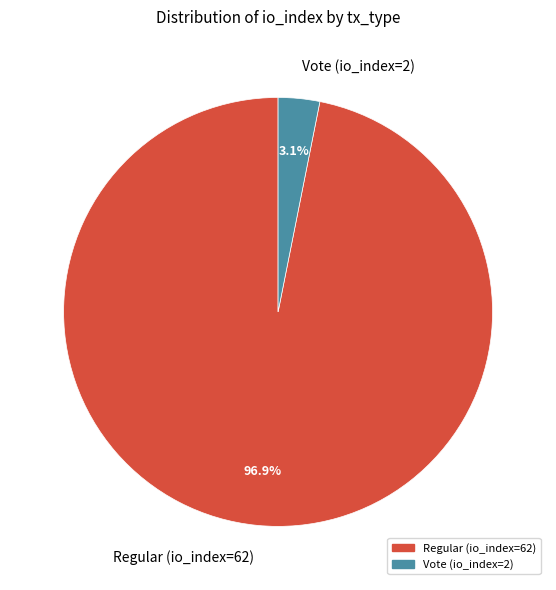

What is the largest slice in the pie chart?

Regular (io_index=62)